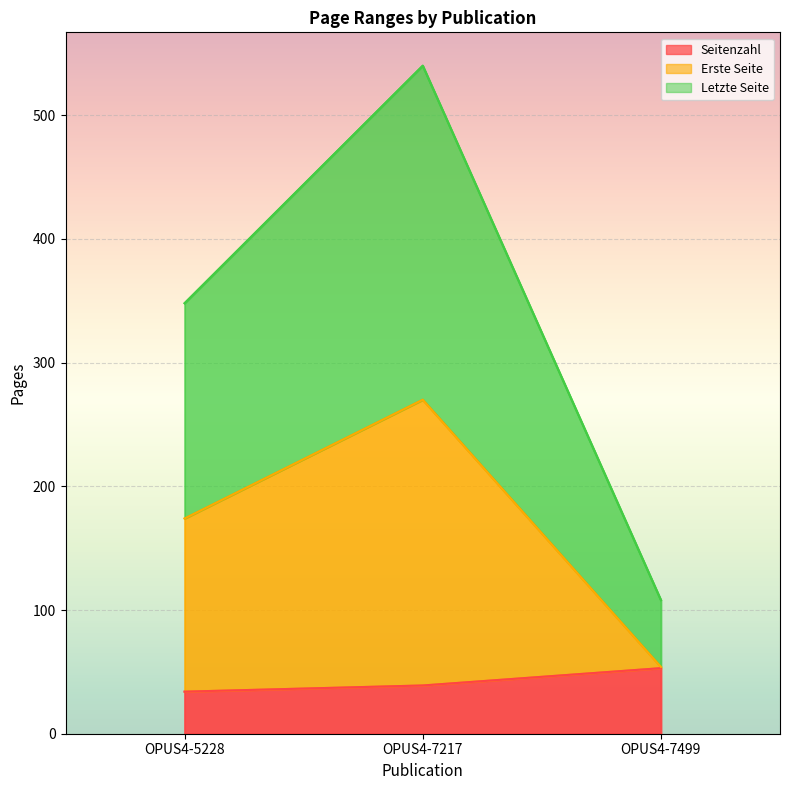

Where is Seitenzahl nearest to the value 43?

OPUS4-7217